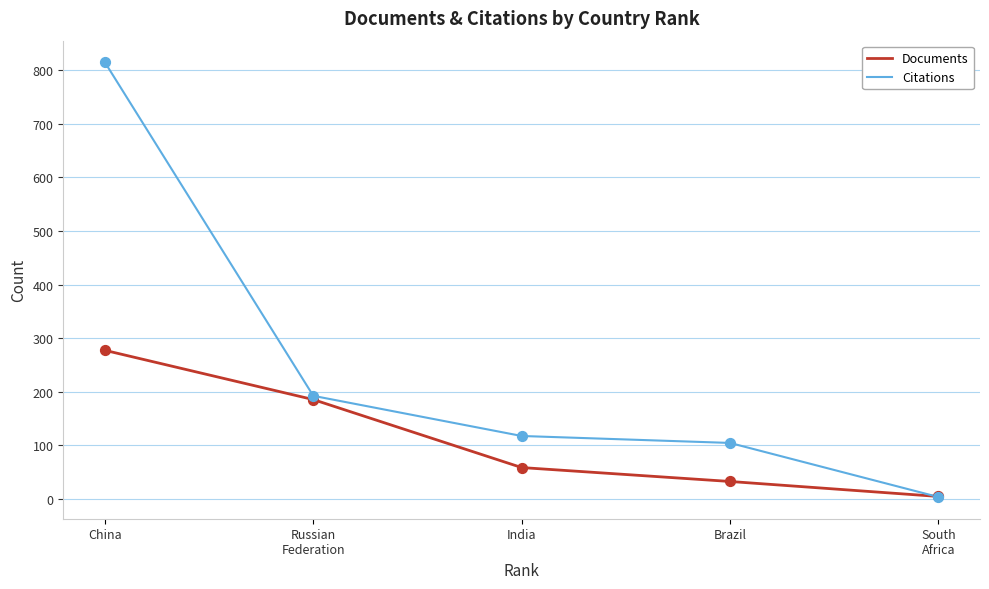

At how many categories does at least one series exceed 199?

1